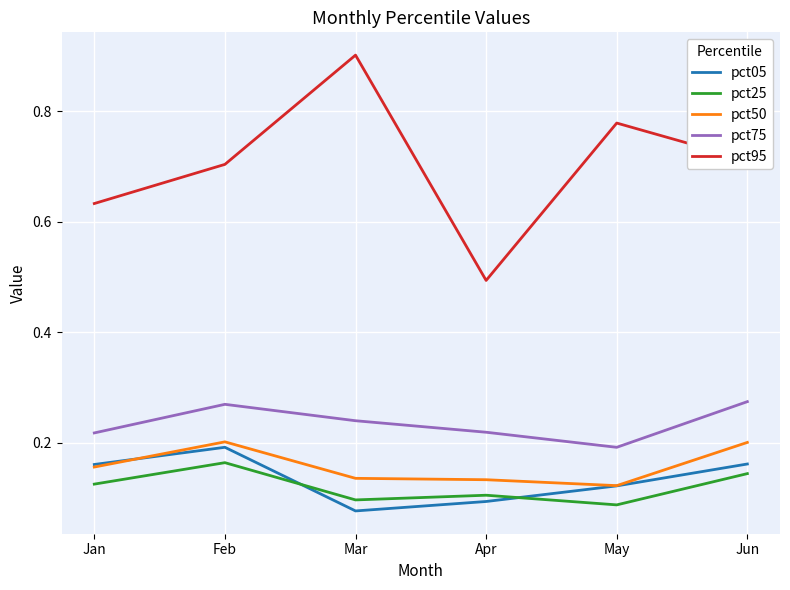

Which series has the widest spread of values?

pct95